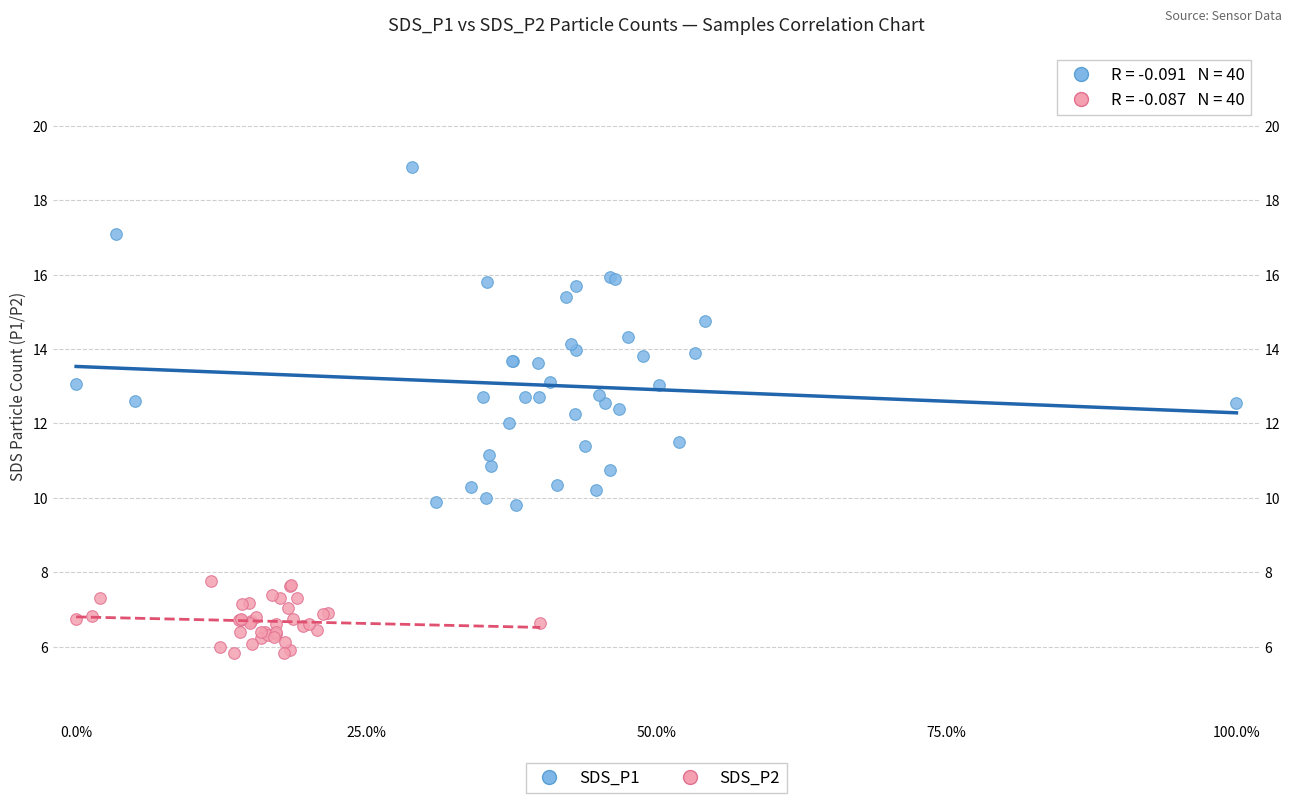

What are all the series names shown in the legend?

SDS_P1, SDS_P2